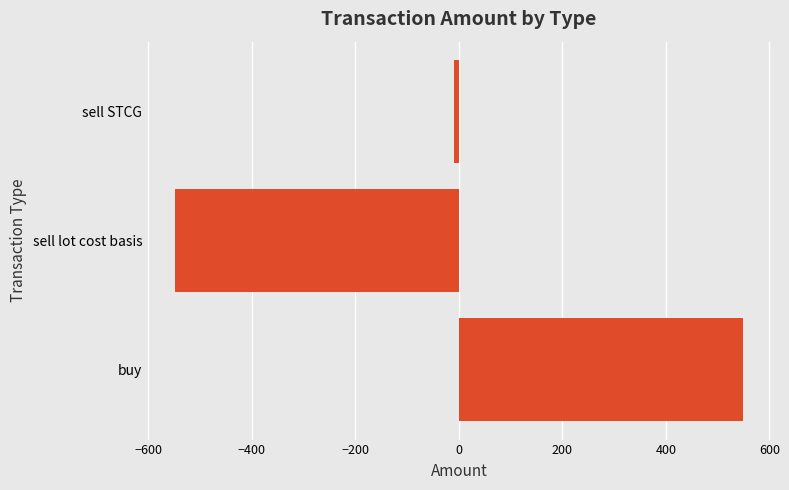

The chart shows a value of 776.5 at buy. True or false?

False